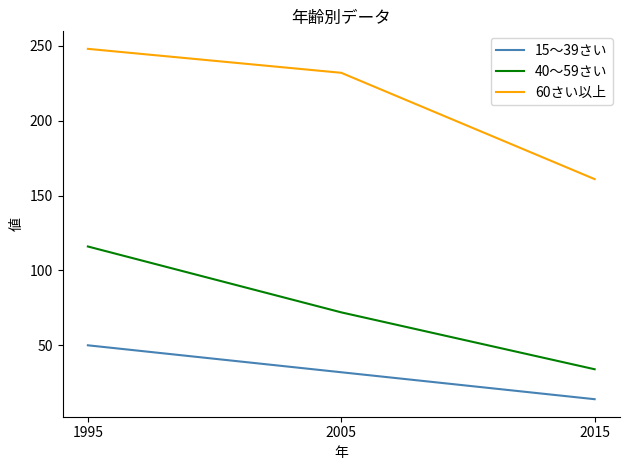

What is the sum of the 60さい以上 values at 2015 and 1995?

409